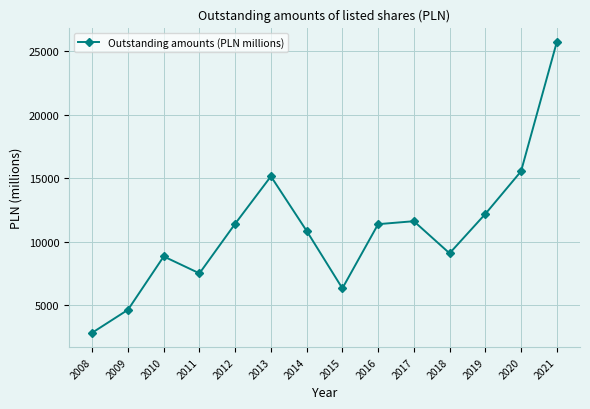

True or false: the data has more than 0 interior local peaks.

True